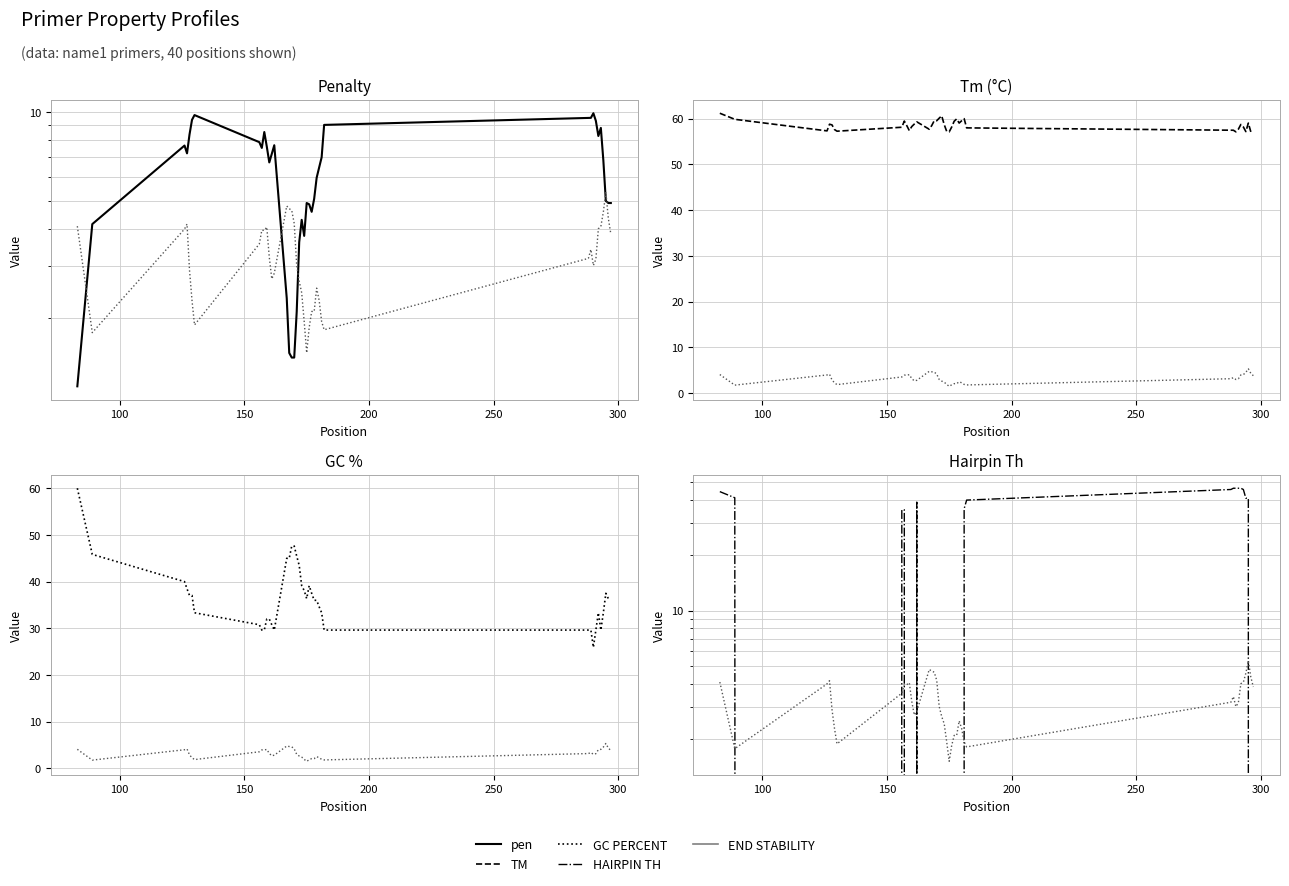

Which series has the largest range (max minus min)?

PRIMER_LEFT_0_HAIRPIN_TH